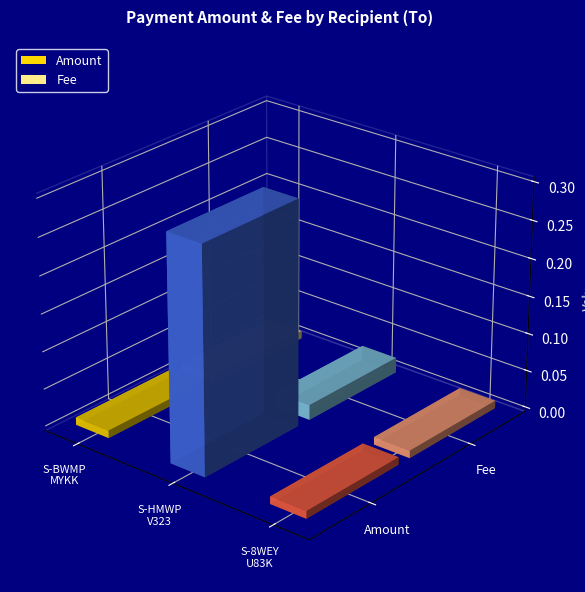

The Amount series shows 0.3 at S-HMWP-V323-WBNX-284M5. True or false?

True